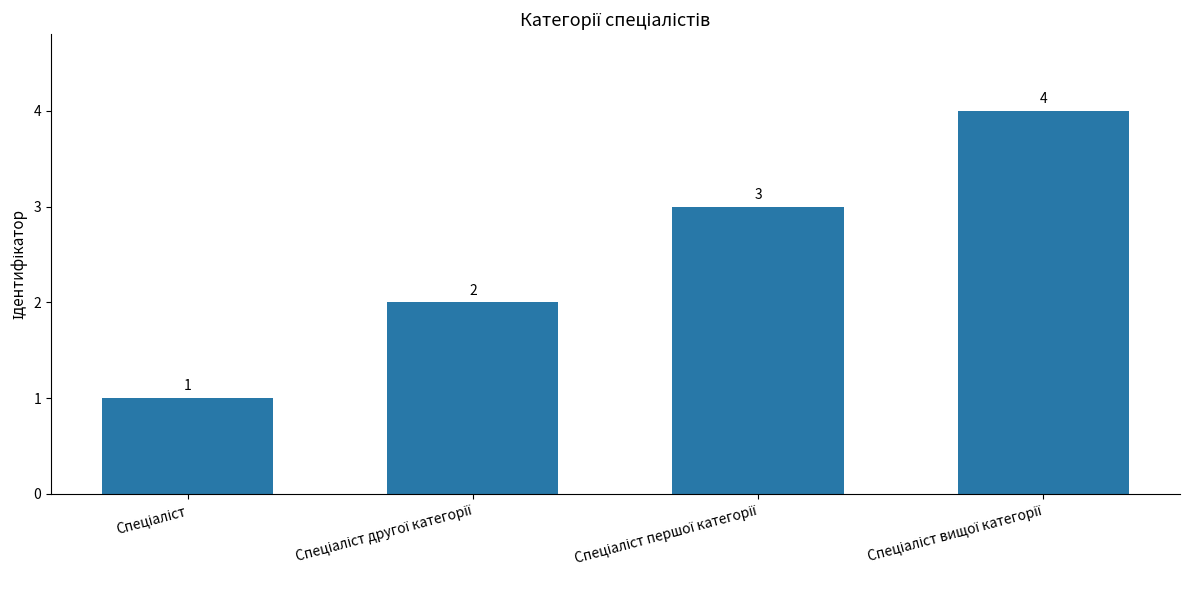

What is the value of the 2nd bar from the left?

2